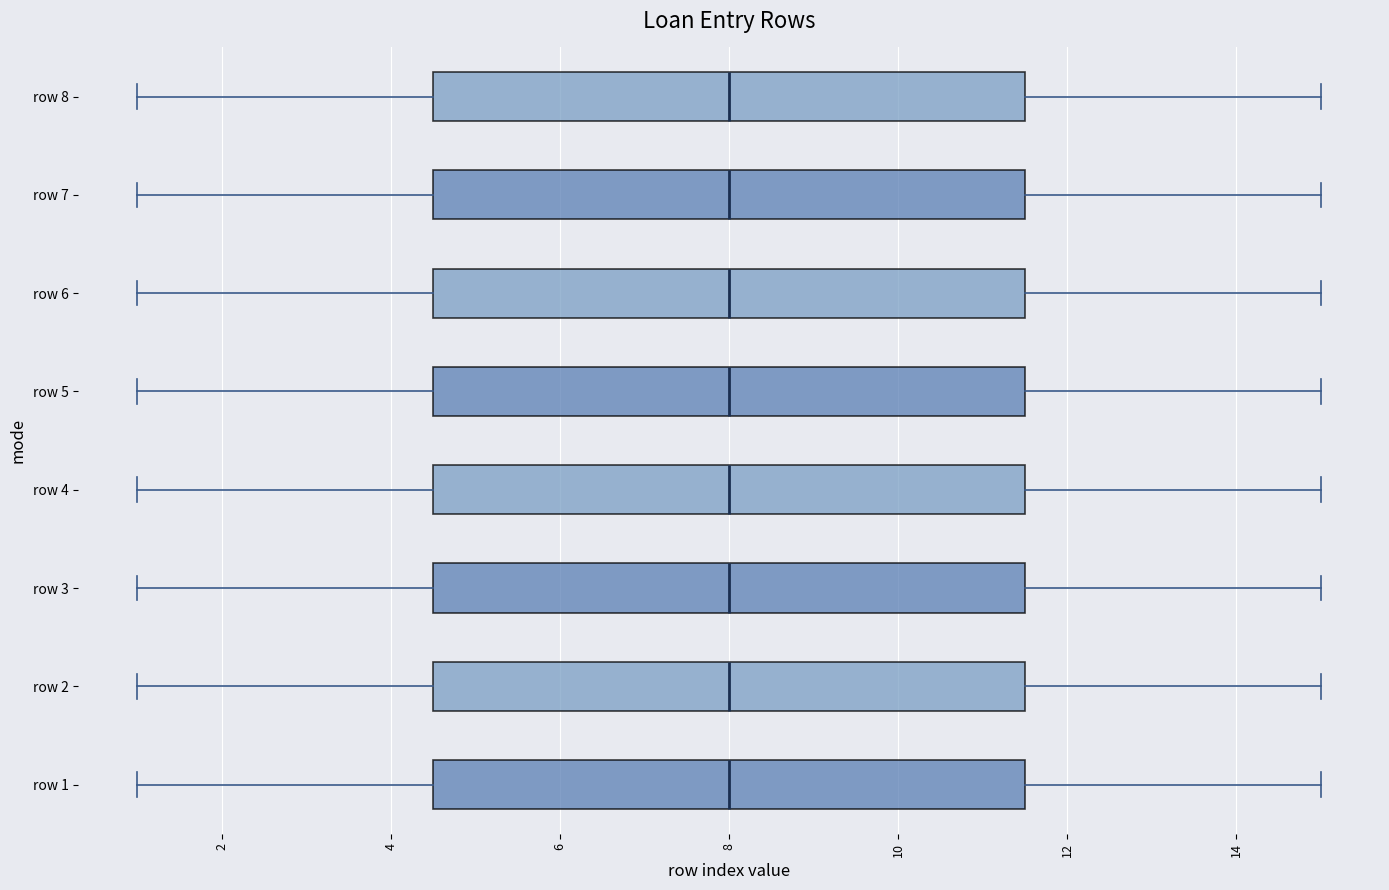

Reading bottom to top, transcribe this box plot: for each box, give where its median line is, the range the box spans, and where its two whiskers end, as read against the x-axis. The values are not printed on the chart, so give them approximately, as read against the axis.

row 1: median 8.0, box 4.6 to 11.6, whiskers 1.0 to 15.0
row 2: median 8.0, box 4.6 to 11.6, whiskers 1.0 to 15.0
row 3: median 8.0, box 4.6 to 11.6, whiskers 1.0 to 15.0
row 4: median 8.0, box 4.6 to 11.6, whiskers 1.0 to 15.0
row 5: median 8.0, box 4.6 to 11.6, whiskers 1.0 to 15.0
row 6: median 8.0, box 4.6 to 11.6, whiskers 1.0 to 15.0
row 7: median 8.0, box 4.6 to 11.6, whiskers 1.0 to 15.0
row 8: median 8.0, box 4.6 to 11.6, whiskers 1.0 to 15.0